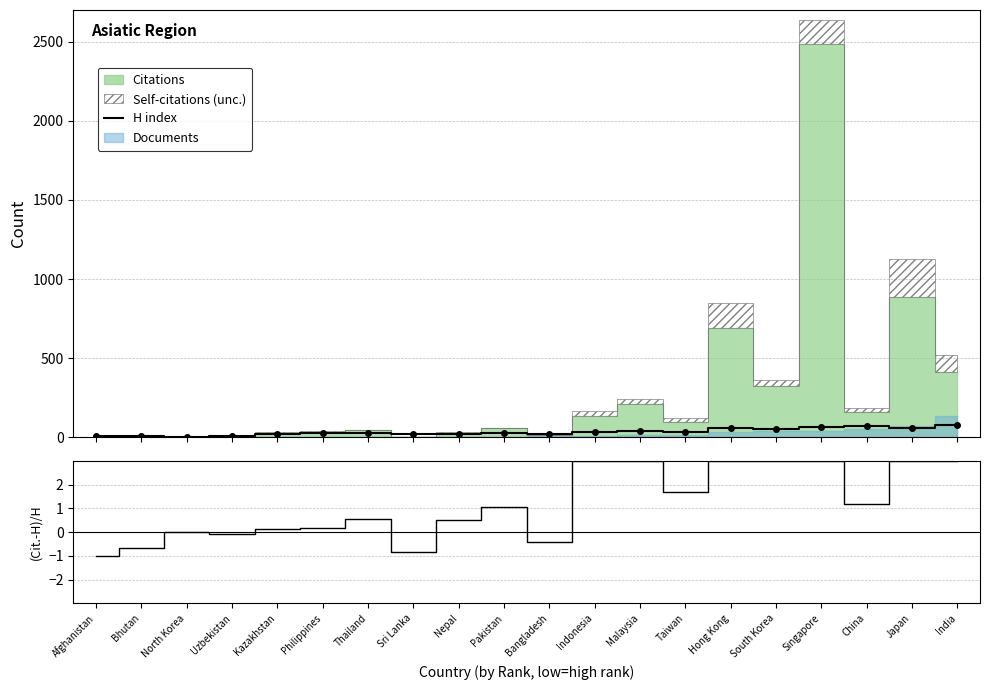

At which label is H index closest to 37?

Taiwan